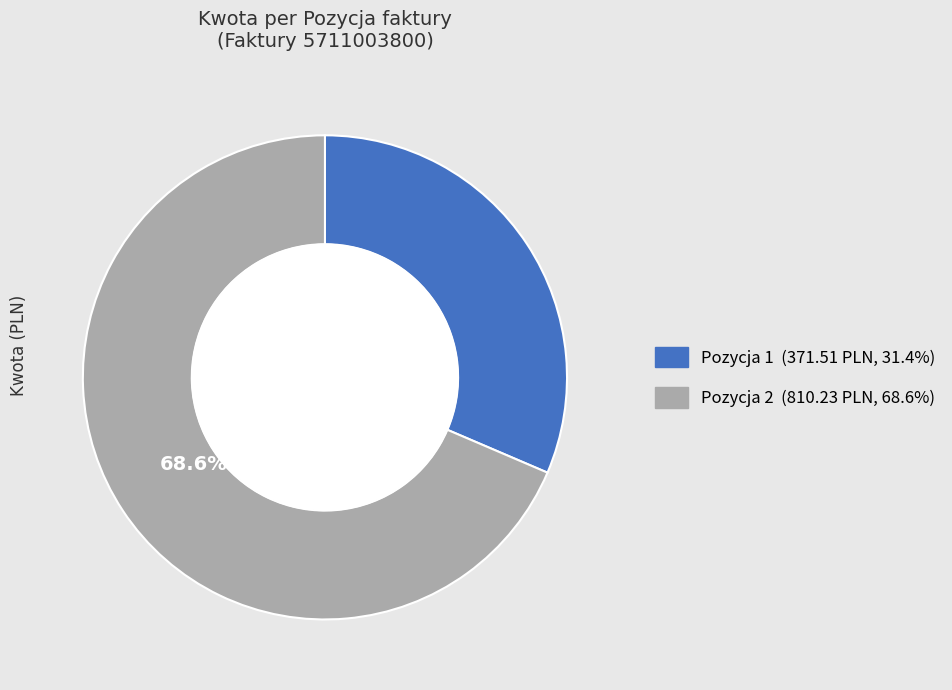

How many slices are in this pie chart?

2